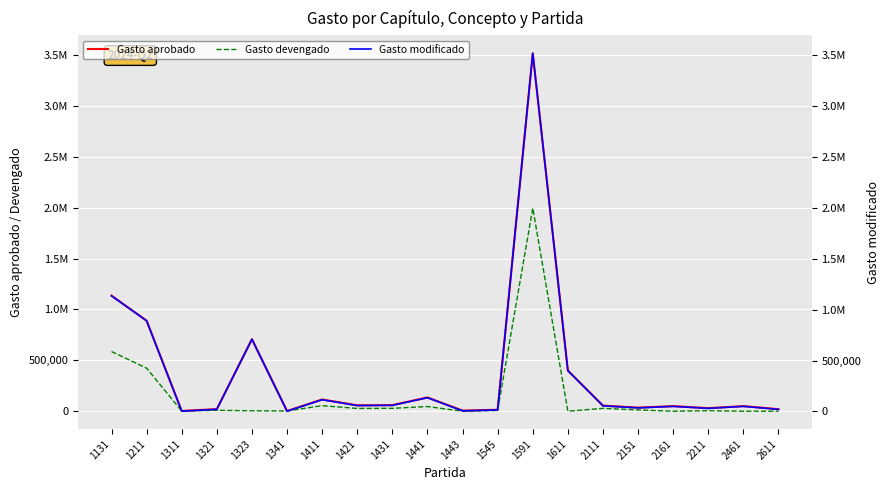

The value of Gasto devengado at 1591 is 1995630.0. True or false?

True